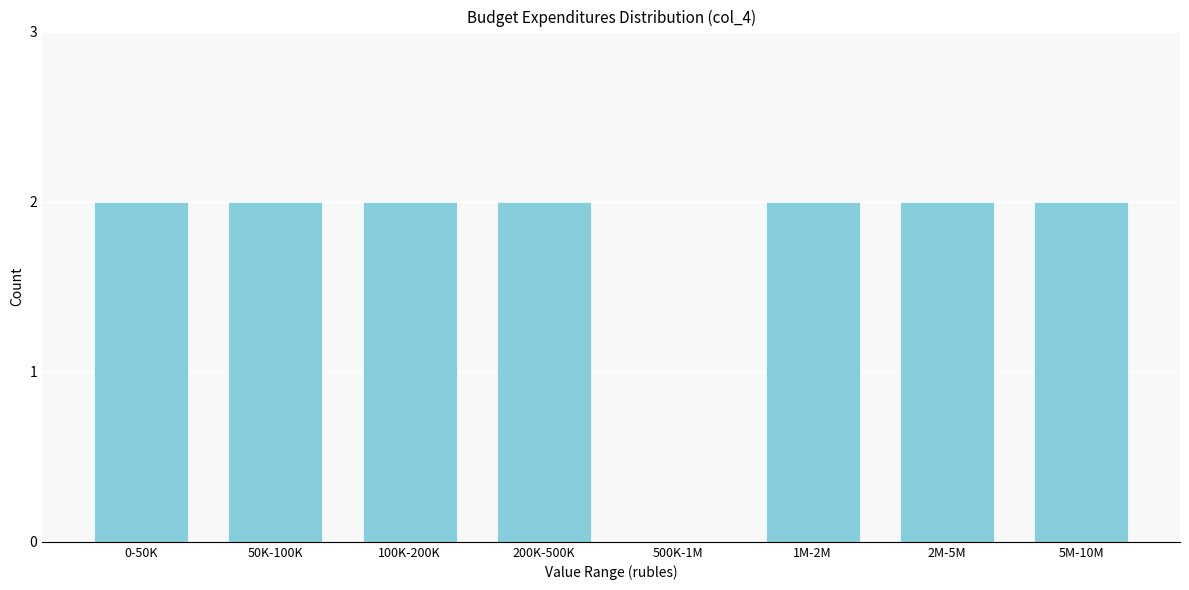

Reading left to right, list all the values displayed in this chart.

0-50K=2	50K-100K=2	100K-200K=2	200K-500K=2	500K-1M=0	1M-2M=2	2M-5M=2	5M-10M=2